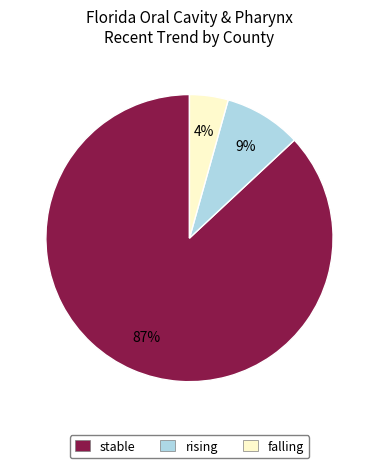

To the nearest percent, what portion does rising represent?

9%